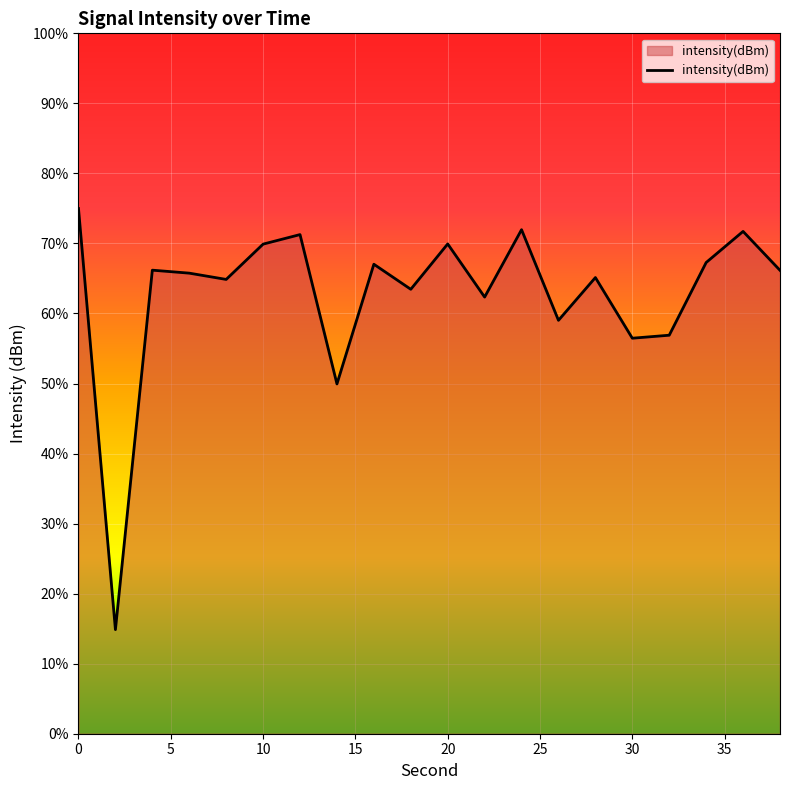

How many lines are shown in the chart?

1